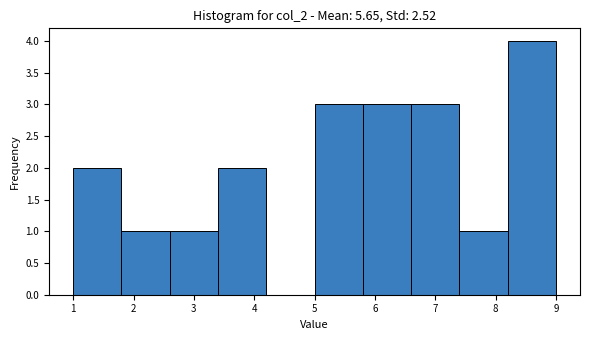

Reading left to right, list every bar in this chart as the range it spans on the x-axis followed by its height. The values are not printed on the chart, so give them approximately, as read against the axis.

1.0 to 1.8: 2
1.8 to 2.6: 1
2.6 to 3.4: 1
3.4 to 4.2: 2
4.2 to 5.0: 0
5.0 to 5.8: 3
5.8 to 6.6: 3
6.6 to 7.4: 3
7.4 to 8.2: 1
8.2 to 9.0: 4